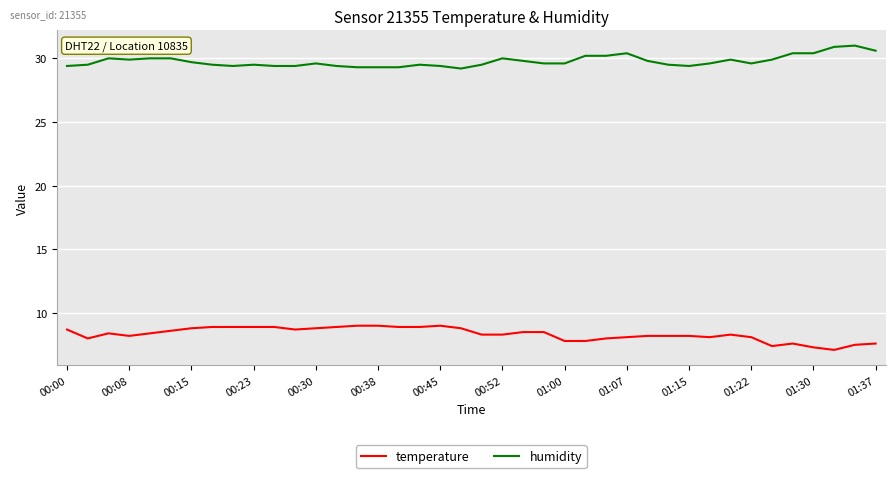

True or false: temperature has more than 0 interior local peaks.

True